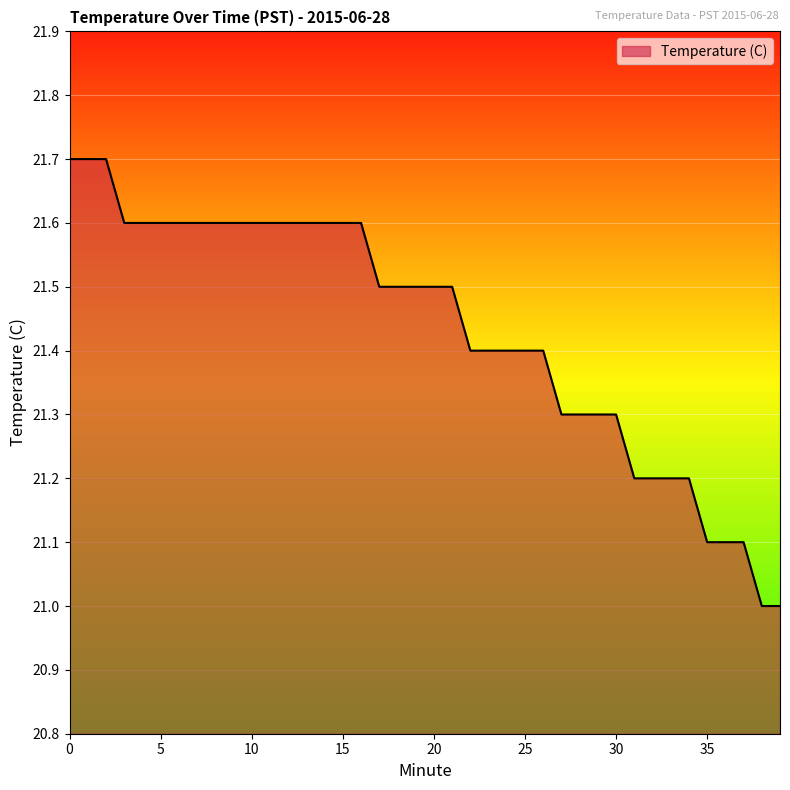

What is the difference between the maximum and minimum values?

0.7